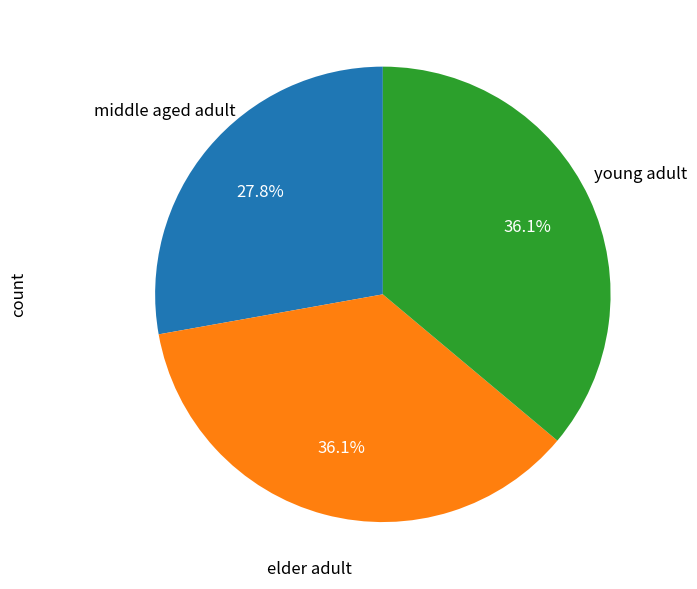

Is there any slice that represents more than half of the pie?

No